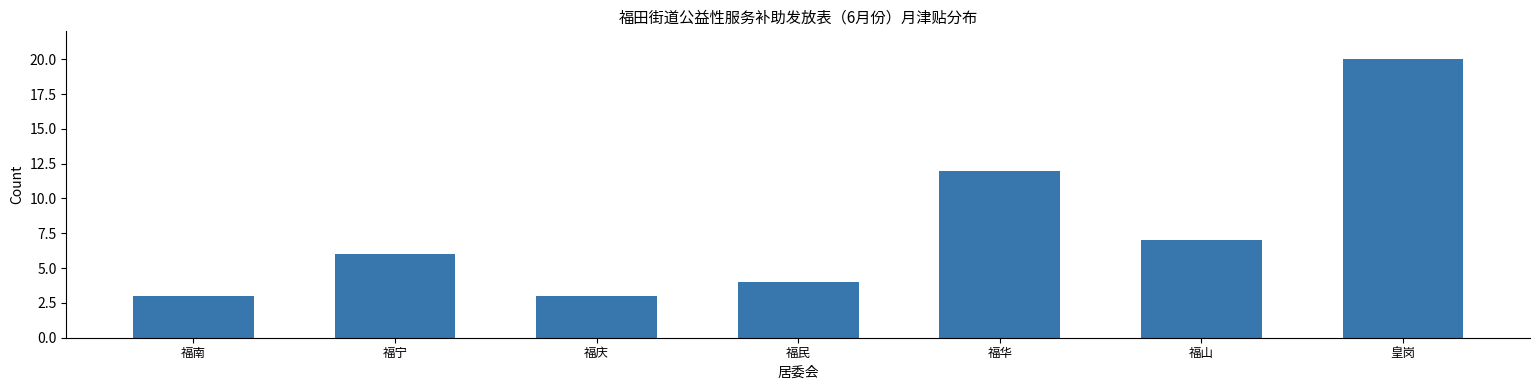

Reading right to left, transcribe all the data shown in this chart.

皇岗=20	福山=7	福华=12	福民=4	福庆=3	福宁=6	福南=3